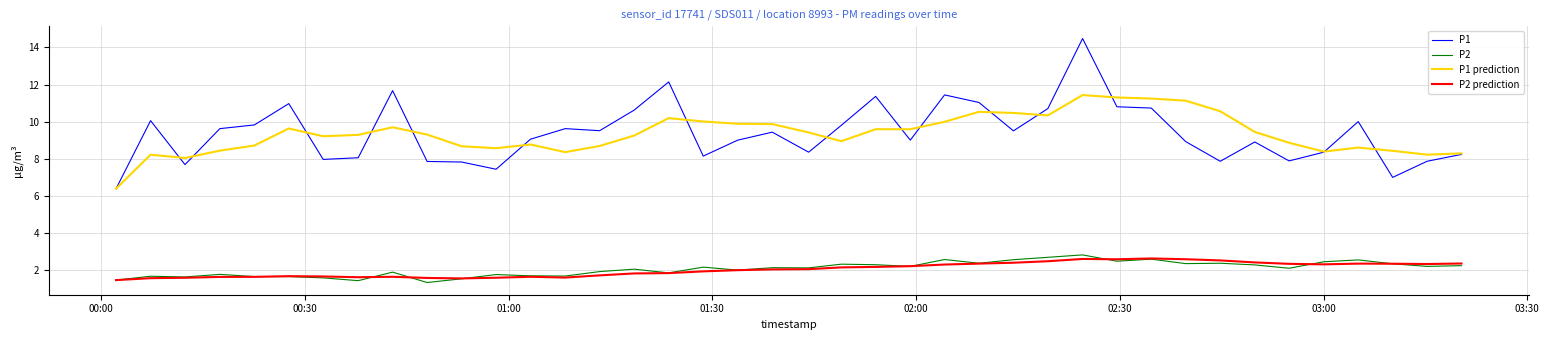

What is the highest value of the P1 prediction series?

11.4